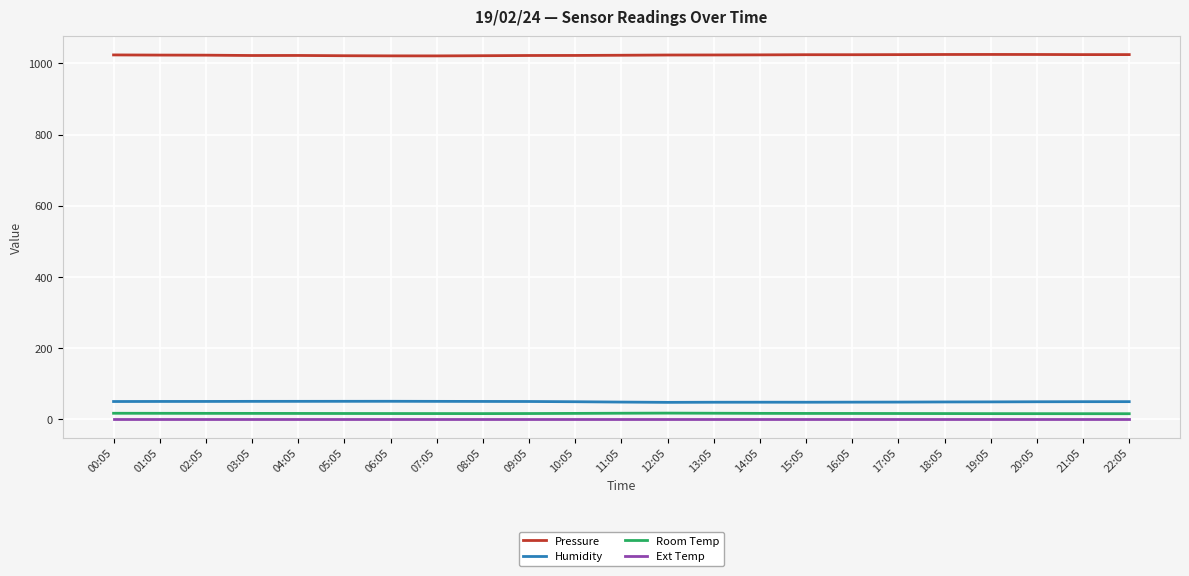

Is this an area chart (filled region under the line)?

No